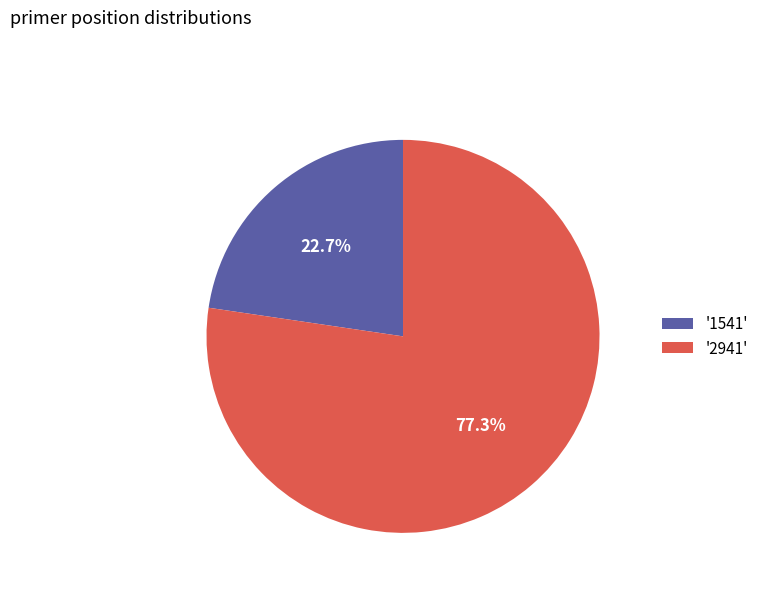

Which has a higher value, '2941' or '1541'?

'2941'